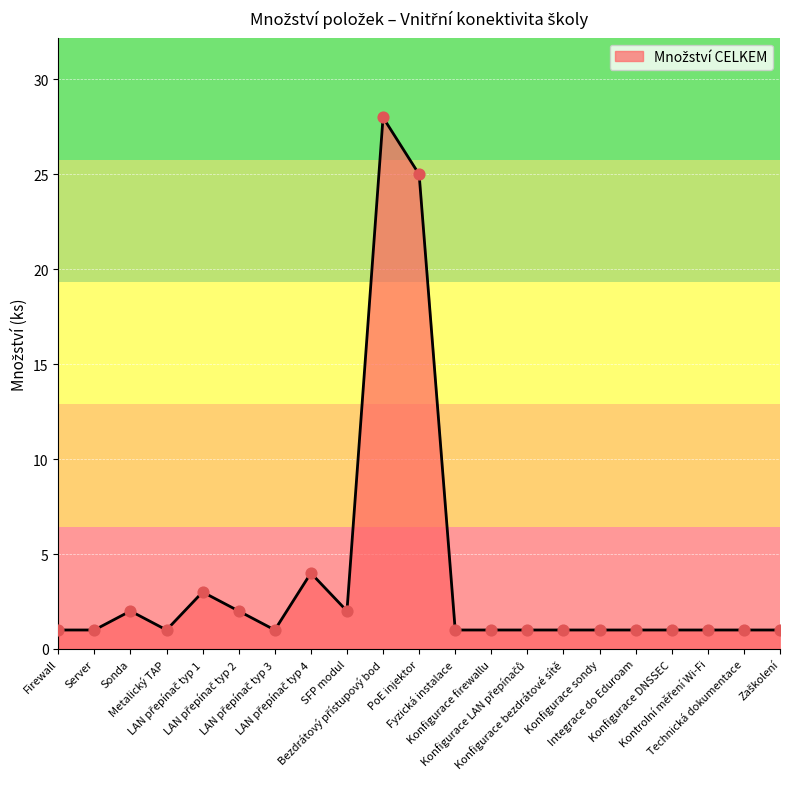

What is the difference between the maximum and minimum values?

27